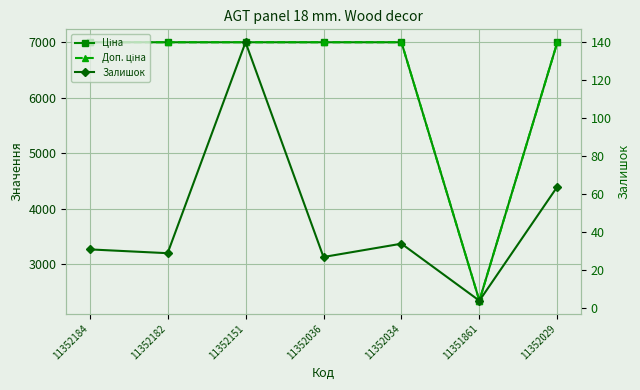

What is the sum of the Ціна values at 11352036 and 11352034?

14005.3